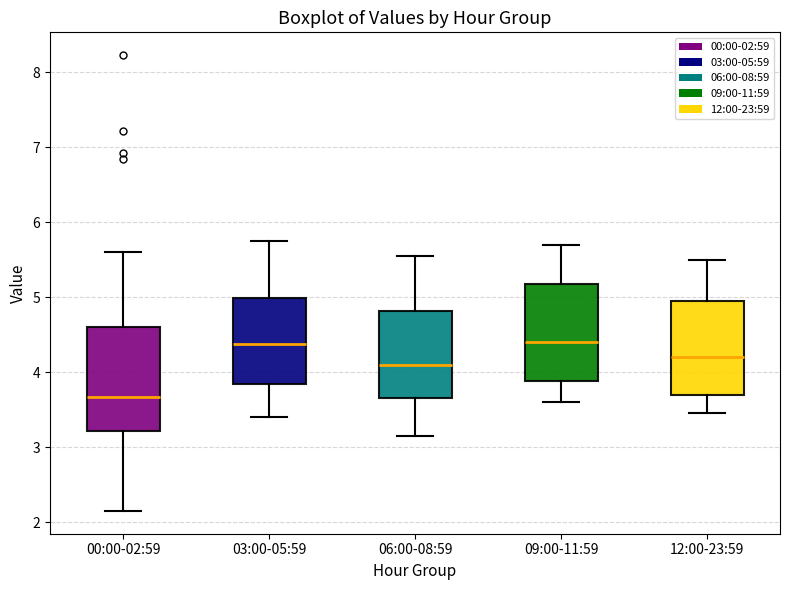

Reading left to right, read every box against the y-axis: the position of its median line, the range the box covers, and the ends of its whiskers. The values are not printed on the chart, so give them approximately, as read against the axis.

00:00-02:59: median 3.7, box 3.2 to 4.6, whiskers 2.2 to 5.6
03:00-05:59: median 4.4, box 3.8 to 5.0, whiskers 3.4 to 5.8
06:00-08:59: median 4.1, box 3.7 to 4.8, whiskers 3.2 to 5.6
09:00-11:59: median 4.4, box 3.9 to 5.2, whiskers 3.6 to 5.7
12:00-23:59: median 4.2, box 3.7 to 5.0, whiskers 3.5 to 5.5